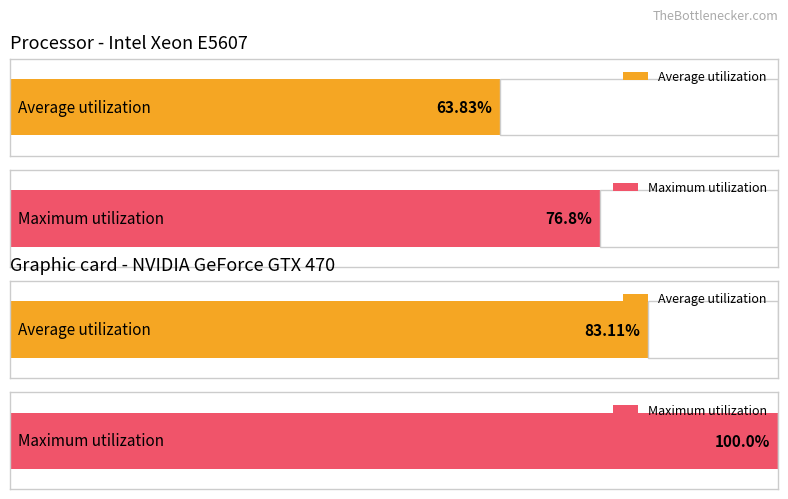

At 22, list the series in order from smallest to largest.

Maximum utilization, Average utilization